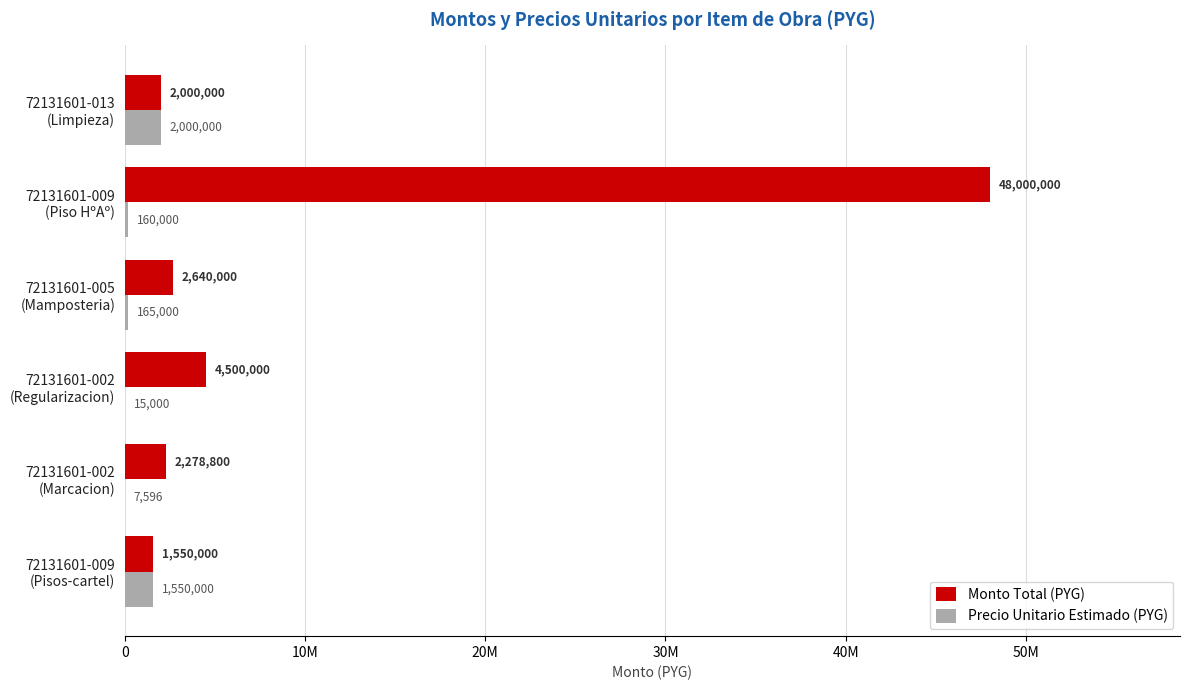

What are all the series names shown in the legend?

Monto Total (PYG), Precio Unitario Estimado (PYG)